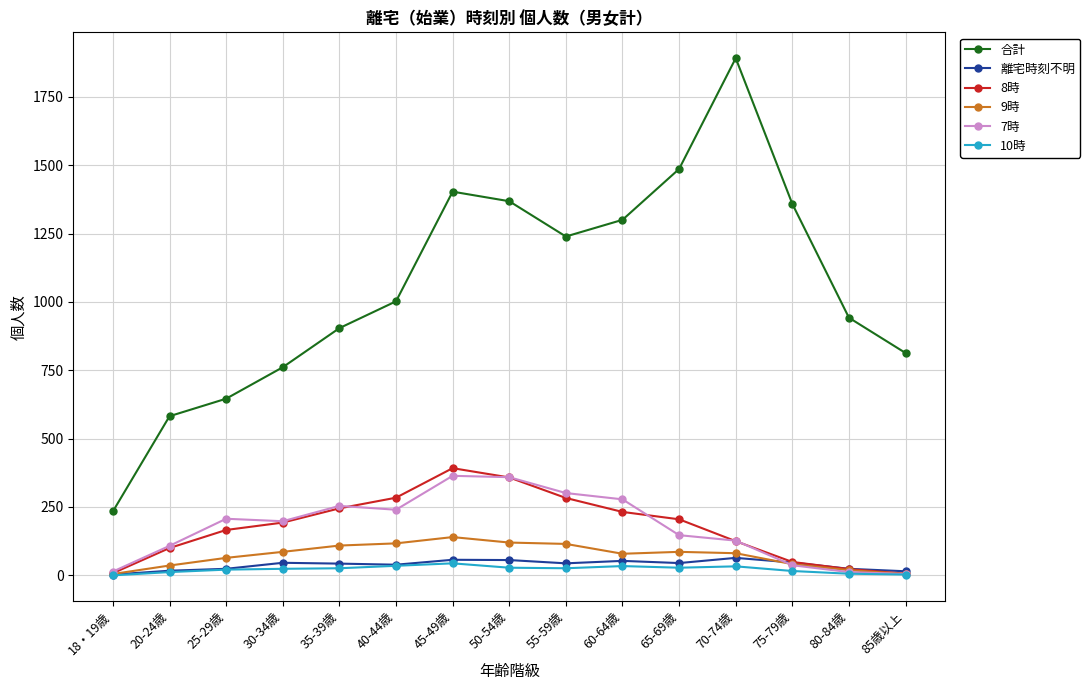

True or false: 離宅時刻不明 has a value of 53 at 60-64歳.

True